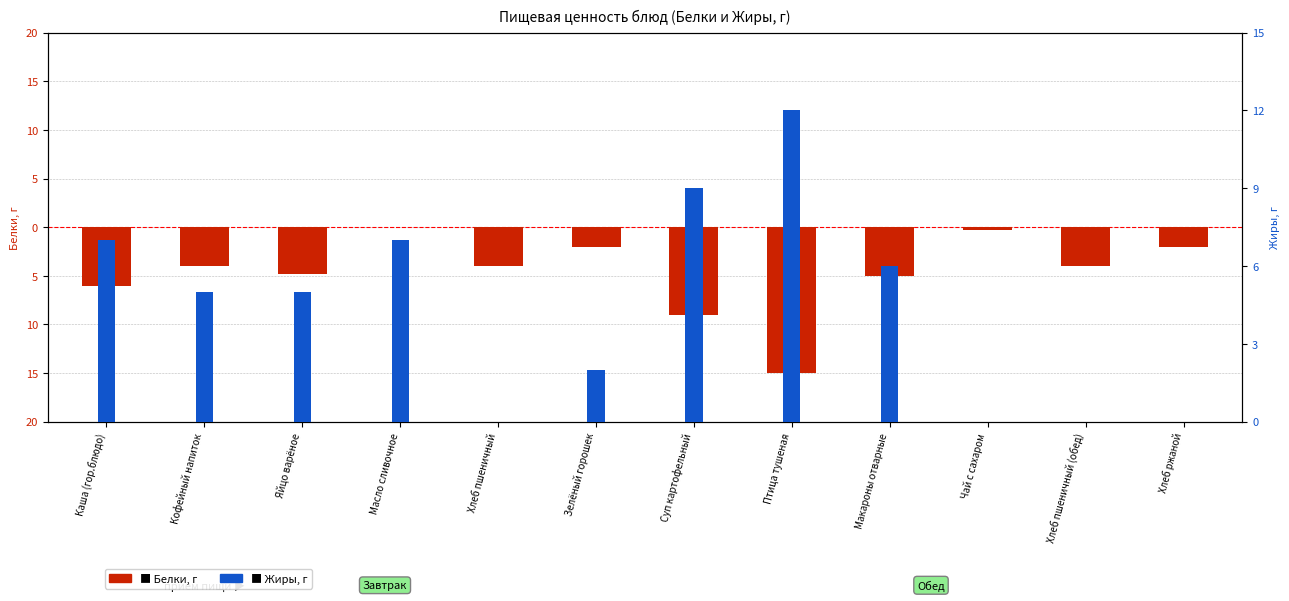

What is the spread (max minus min) of values at Кофейный напиток?

9.0